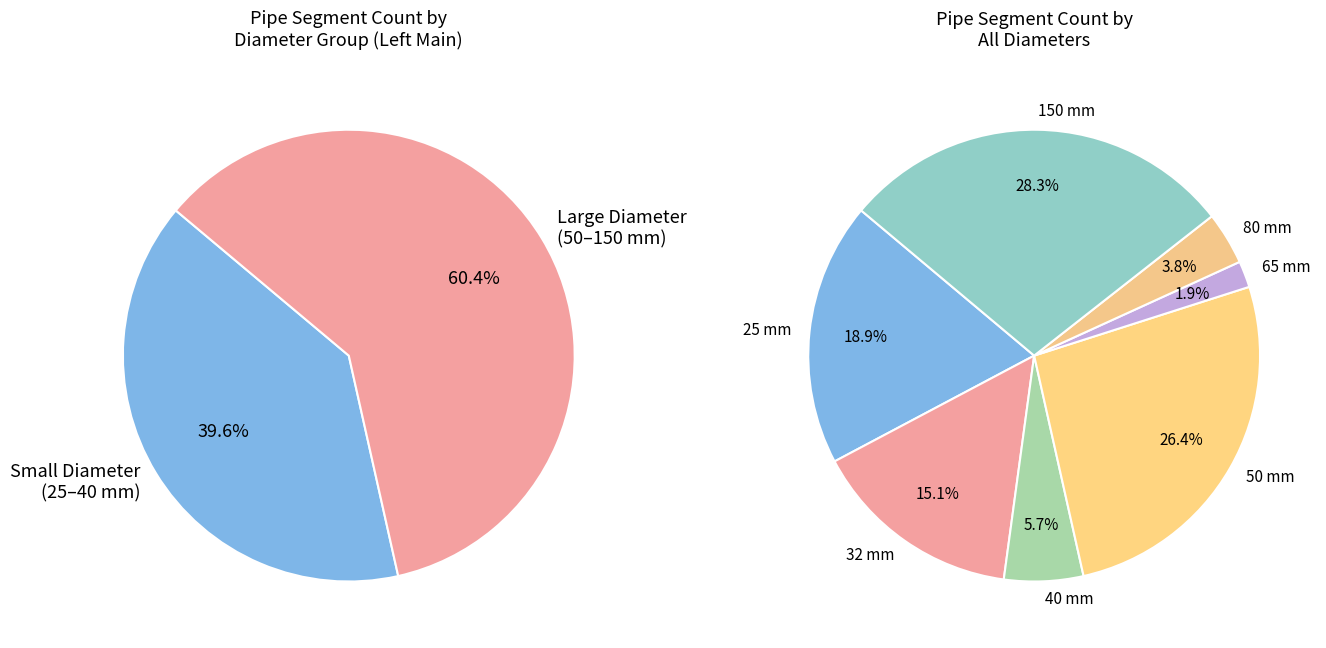

Do 50 and 150 together represent more than half of the pie?

Yes